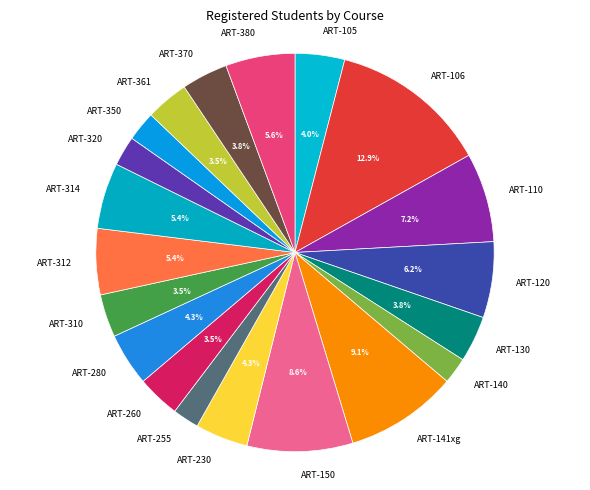

Is the sum of ART-106 and ART-260 greater than half?

No